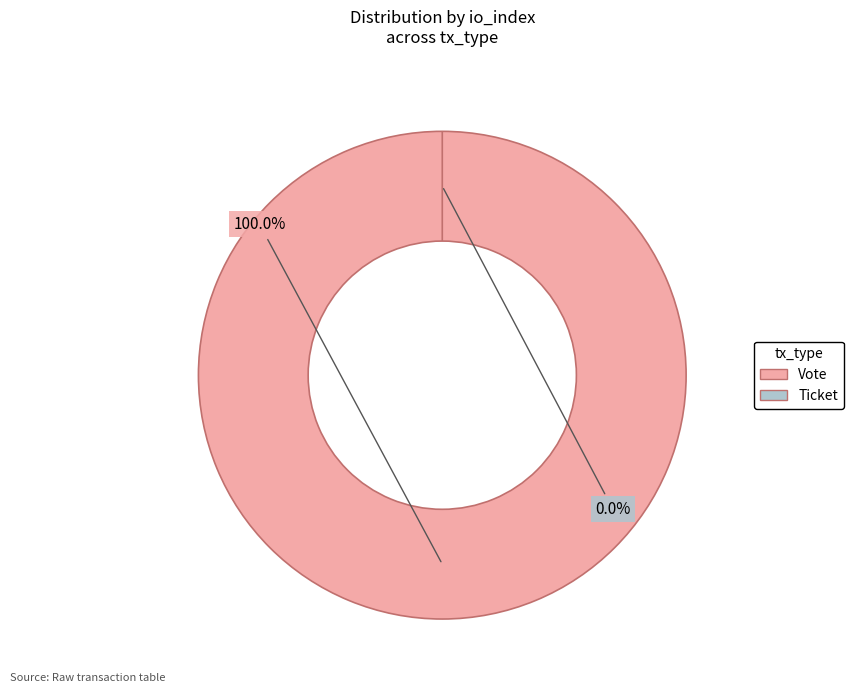

To the nearest percent, what is the difference between the Ticket (io_index=0) and Vote (io_index=1) slice percentages?

100%